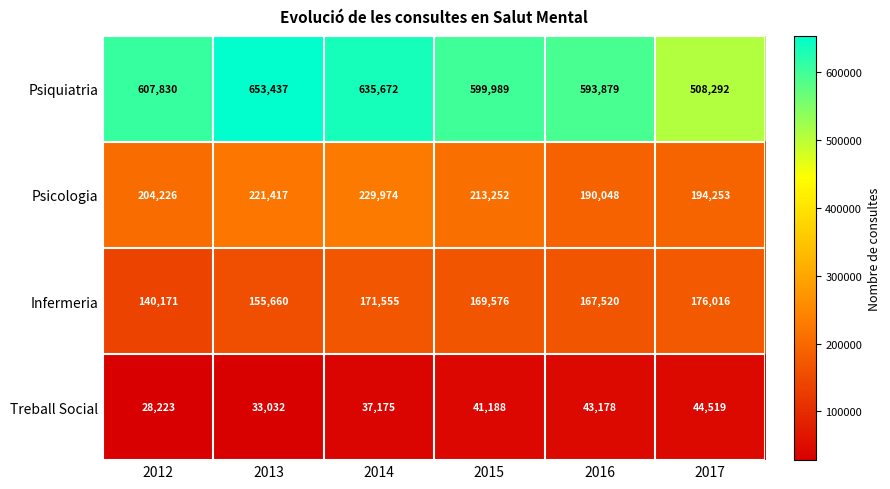

Which series has the largest range (max minus min)?

Psiquiatria